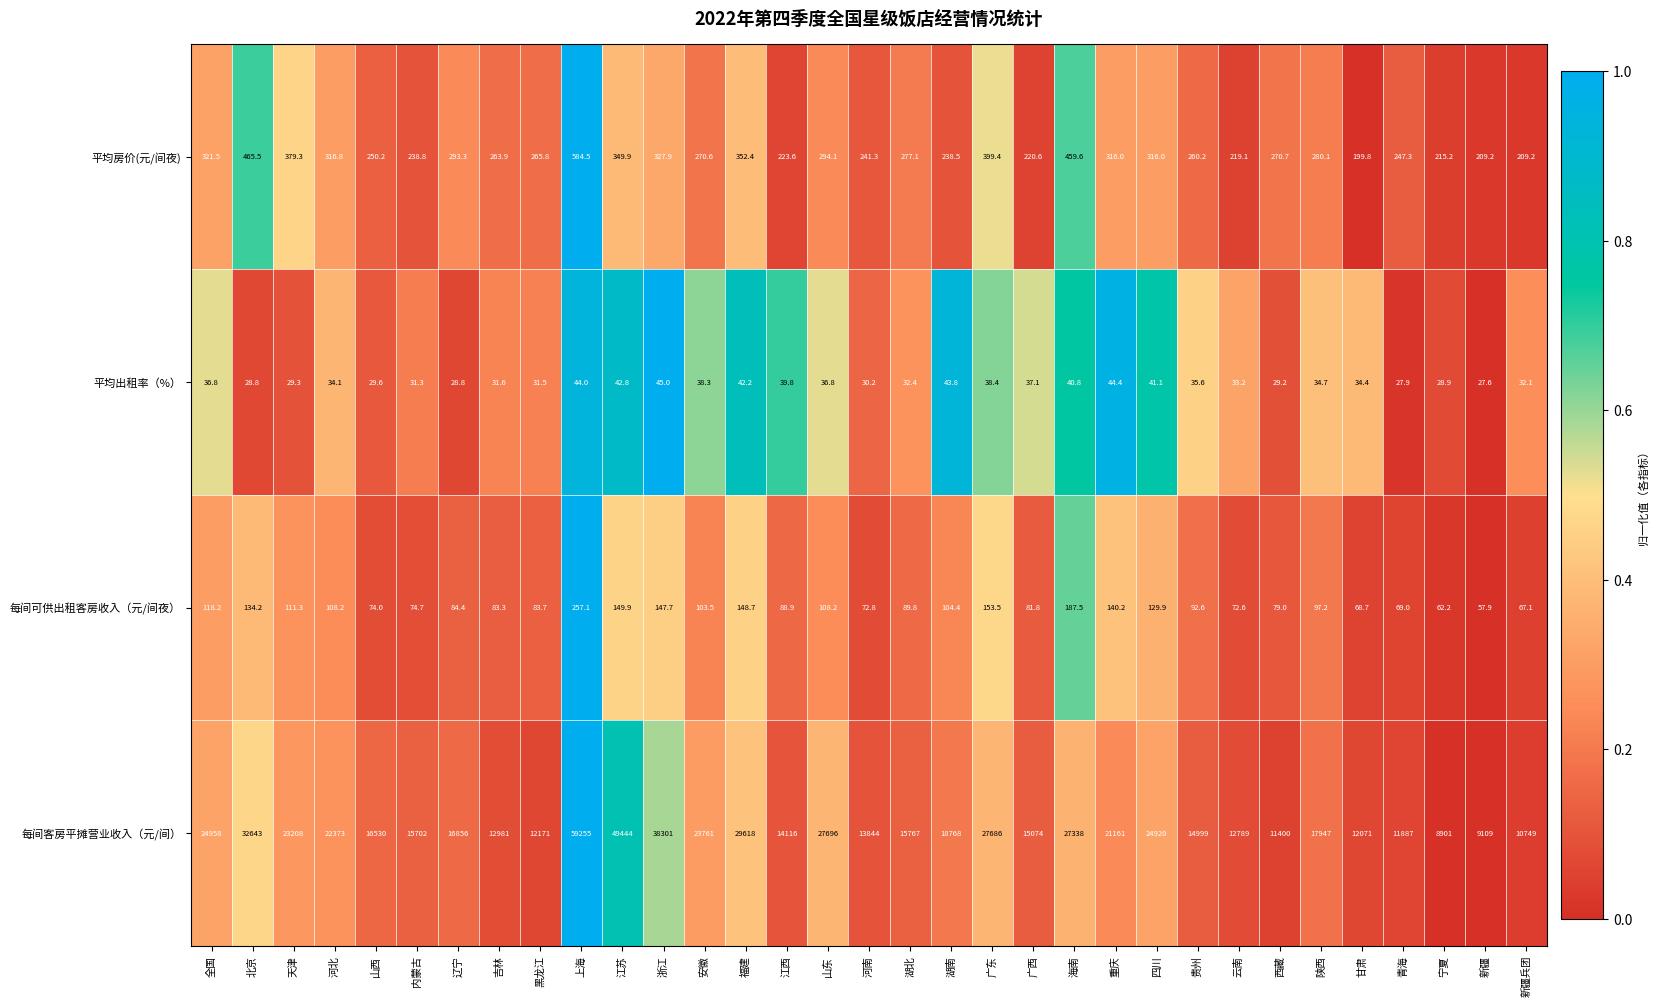

What is the average value of the 每间客房平摊营业收入（元/间） series?

21031.0